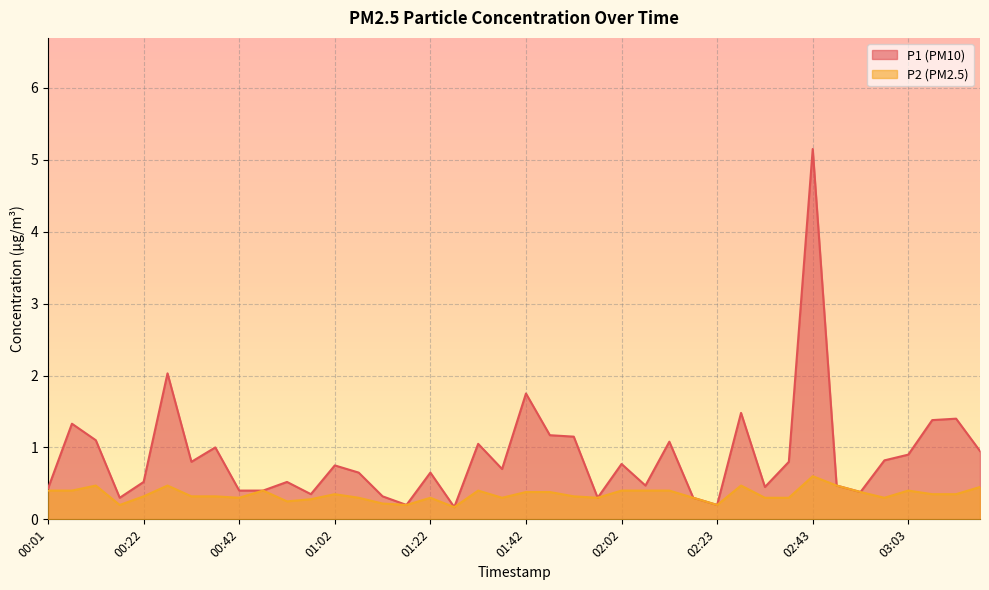

Reading right to left, extract all data points from this chart.

P1: 03:18=0.9	03:13=1.4	03:08=1.4	03:03=0.9	02:58=0.8	02:53=0.4	02:48=0.5	02:43=5.2	02:38=0.8	02:33=0.5	02:28=1.5	02:23=0.2	02:18=0.3	02:13=1.1	02:08=0.5	02:02=0.8	01:57=0.3	01:52=1.1	01:47=1.2	01:42=1.8	01:37=0.7	01:32=1.1	01:27=0.2	01:22=0.7	01:17=0.2	01:12=0.3	01:07=0.7	01:02=0.8	00:57=0.3	00:52=0.5	00:47=0.4	00:42=0.4	00:37=1.0	00:32=0.8	00:27=2.0	00:22=0.5	00:17=0.3	00:11=1.1	00:06=1.3	00:01=0.4
P2: 03:18=0.5	03:13=0.3	03:08=0.3	03:03=0.4	02:58=0.3	02:53=0.4	02:48=0.5	02:43=0.6	02:38=0.3	02:33=0.3	02:28=0.5	02:23=0.2	02:18=0.3	02:13=0.4	02:08=0.4	02:02=0.4	01:57=0.3	01:52=0.3	01:47=0.4	01:42=0.4	01:37=0.3	01:32=0.4	01:27=0.2	01:22=0.3	01:17=0.2	01:12=0.2	01:07=0.3	01:02=0.3	00:57=0.3	00:52=0.2	00:47=0.4	00:42=0.3	00:37=0.3	00:32=0.3	00:27=0.5	00:22=0.3	00:17=0.2	00:11=0.5	00:06=0.4	00:01=0.4